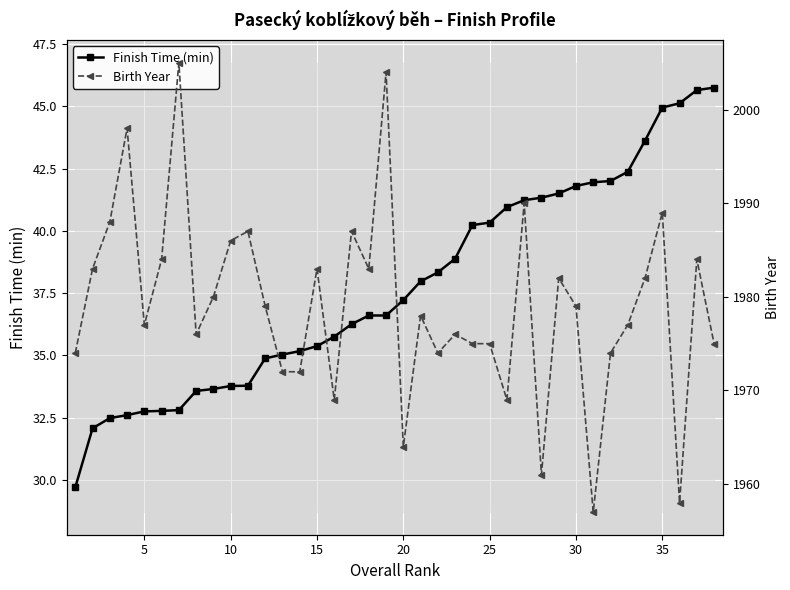

What is the lowest value of the Finish Time (min) series?

29.7